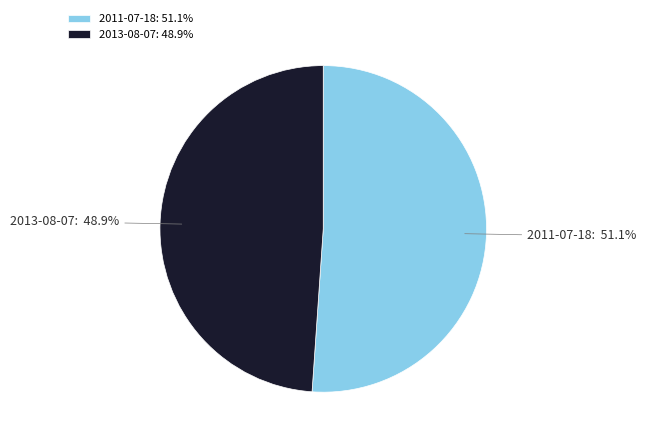

Count the number of slices in the pie.

2